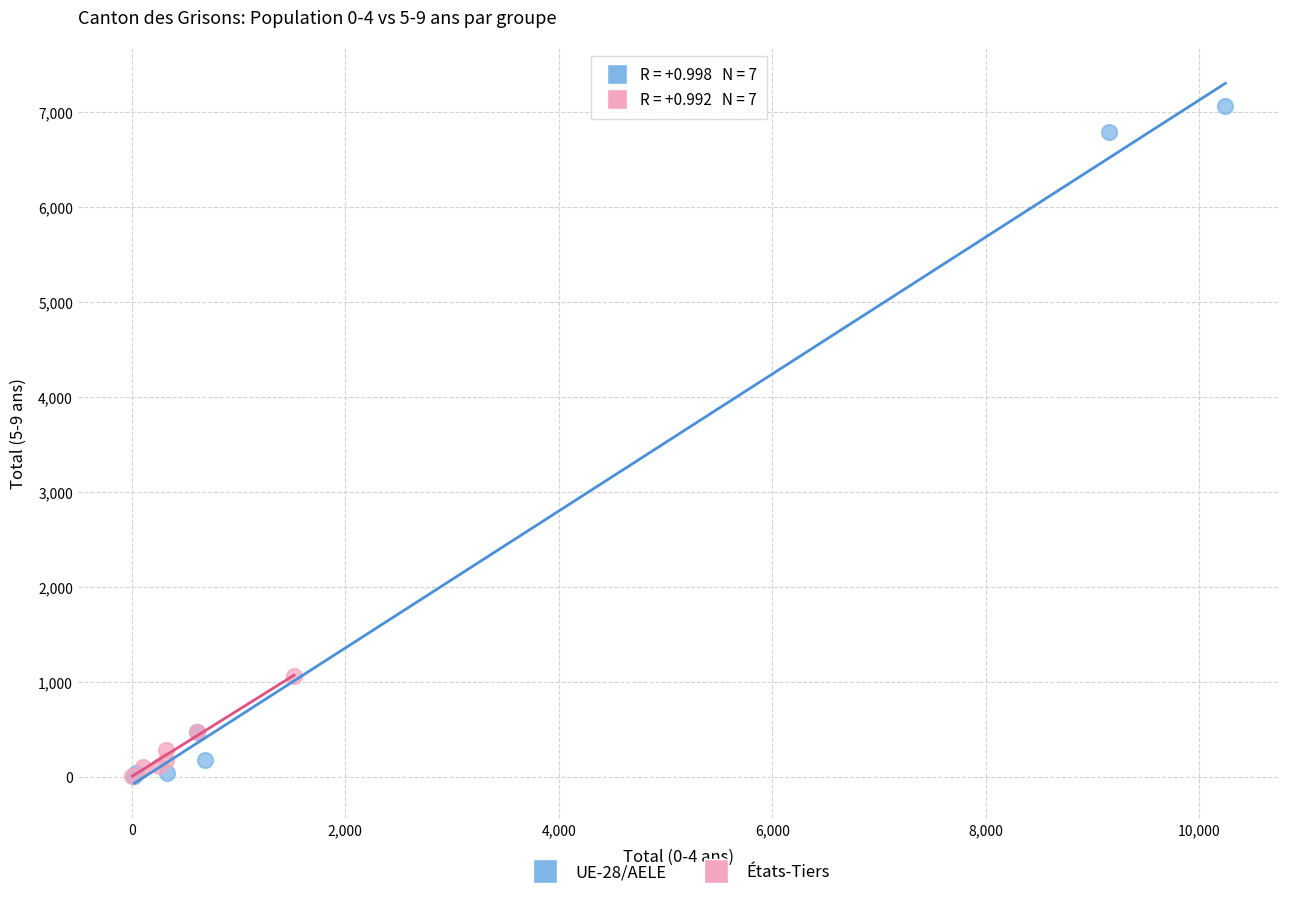

Which series has the widest spread of Y values?

UE-28/AELE